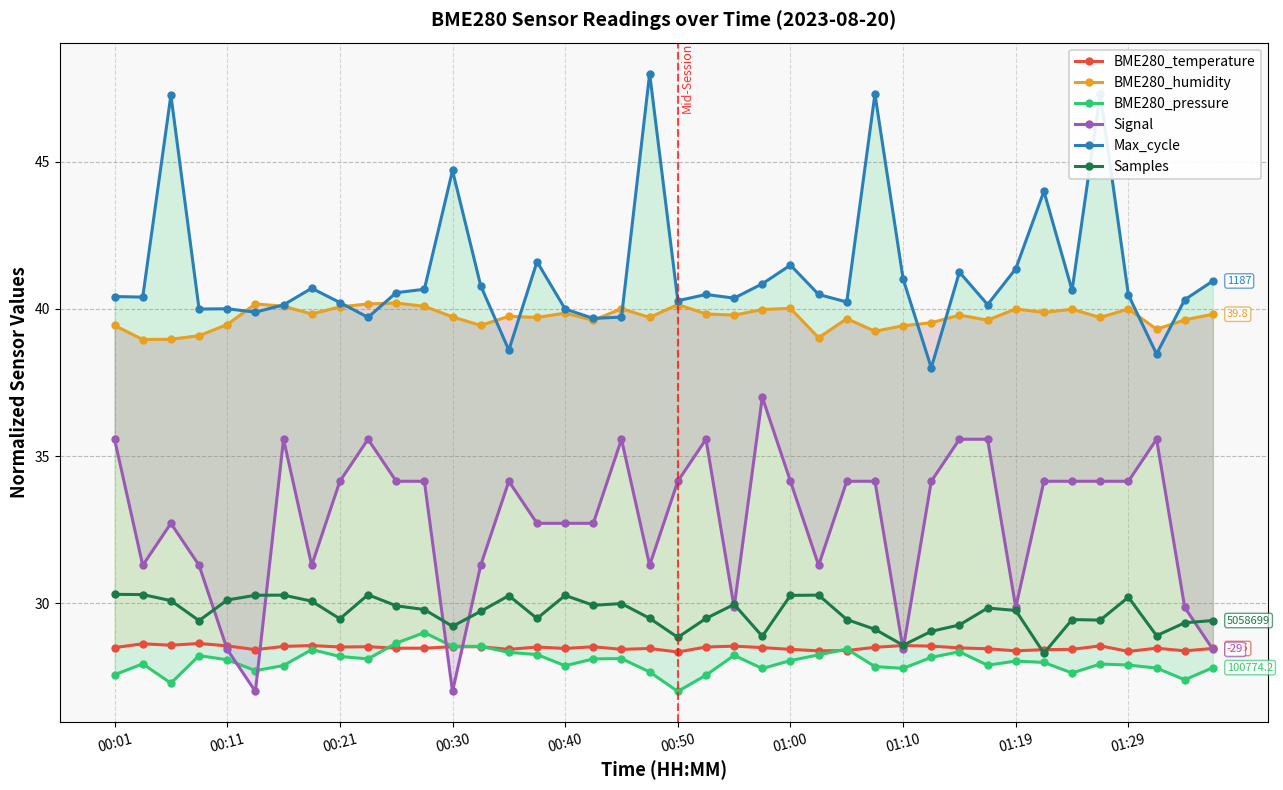

What is the approximate value of Samples at 18?

30.0